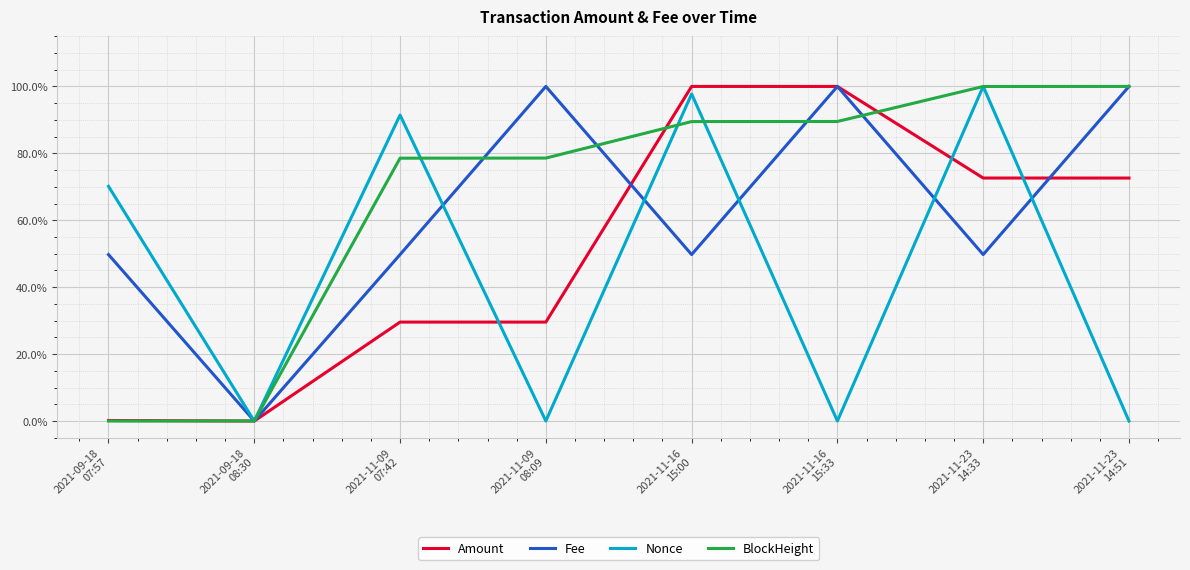

What are all the series names shown in the legend?

Amount, Fee, Nonce, BlockHeight